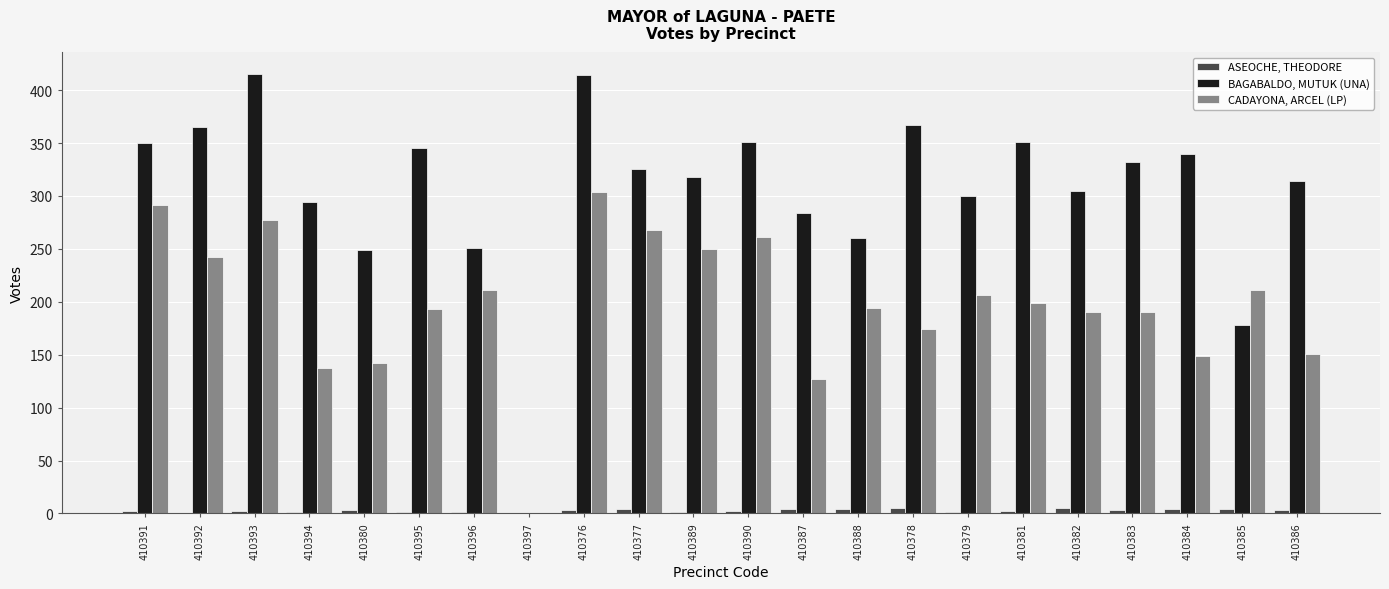

Which series changed the most between 410391 and 410376?

BAGABALDO, MUTUK (UNA)